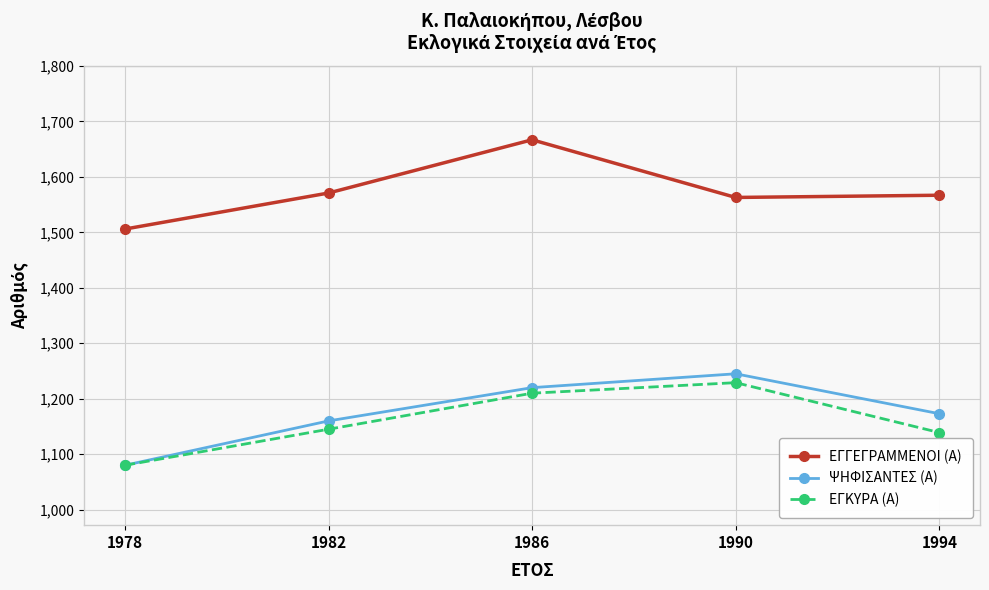

Which category has the lowest value across all series?

1978